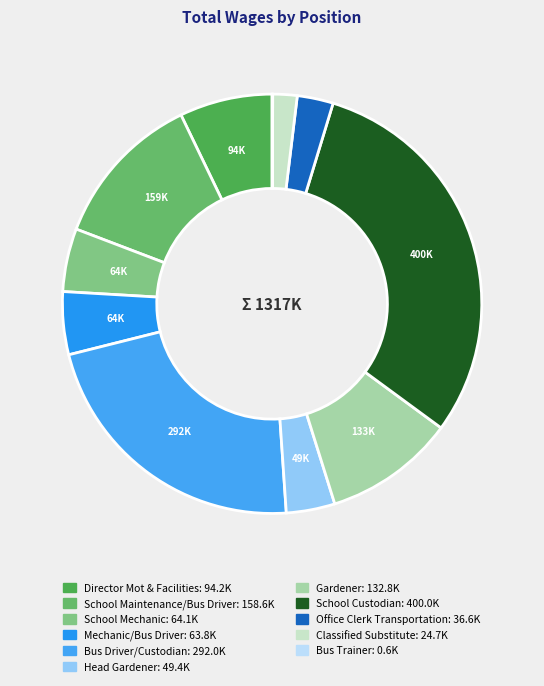

Does Head Gardener account for over 50% of the chart?

No